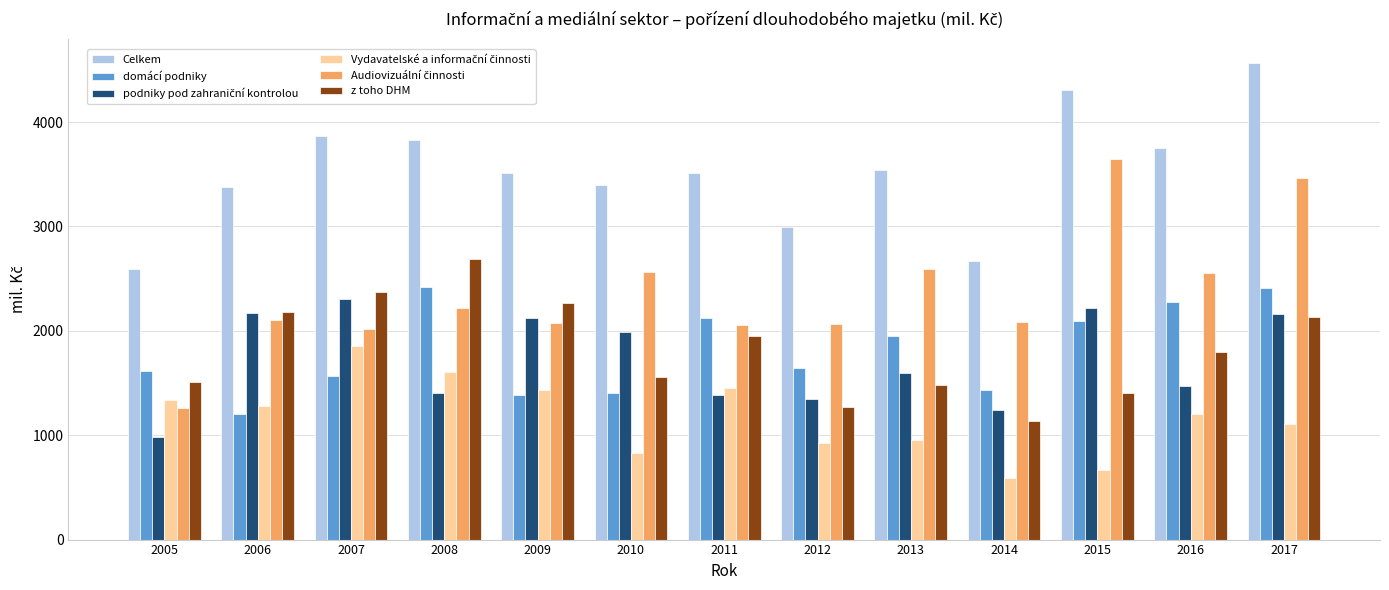

Between 2008 and 2012, which series saw the biggest shift?

z toho DHM